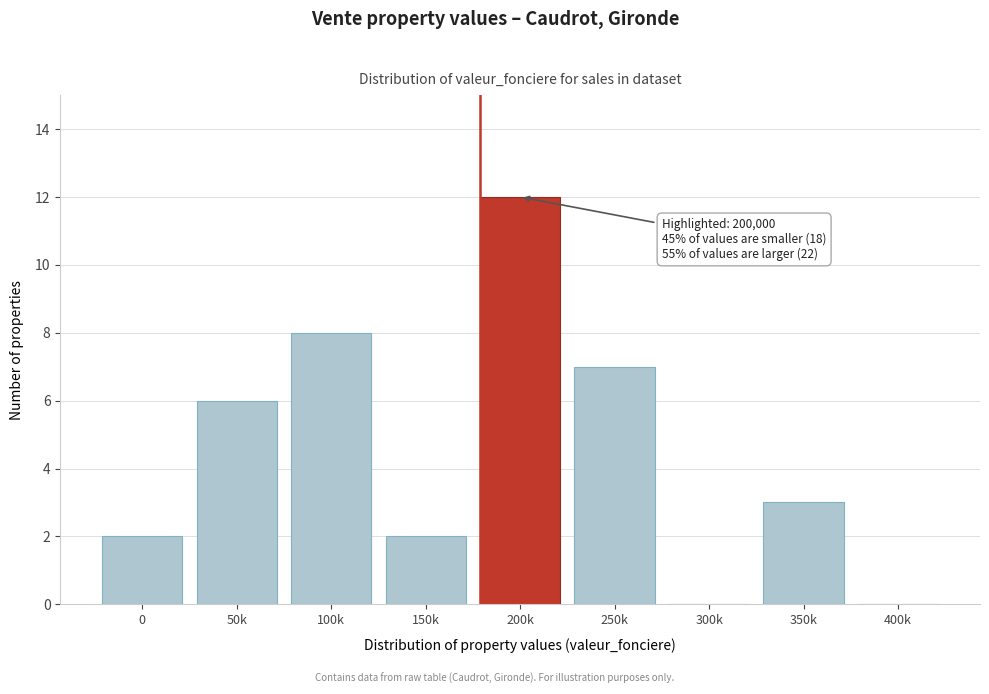

Reading right to left, transcribe all the data shown in this chart.

400k=0	350k=3	300k=0	250k=7	200k=12	150k=2	100k=8	50k=6	0=2